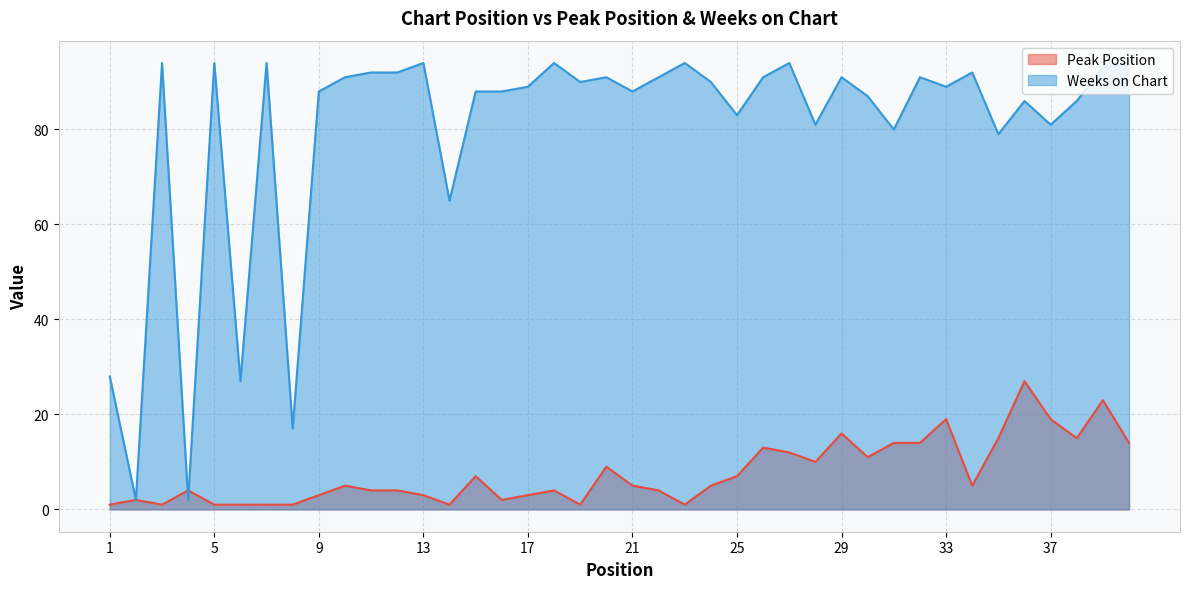

How many times do Peak Position and Weeks on Chart cross each other?

2